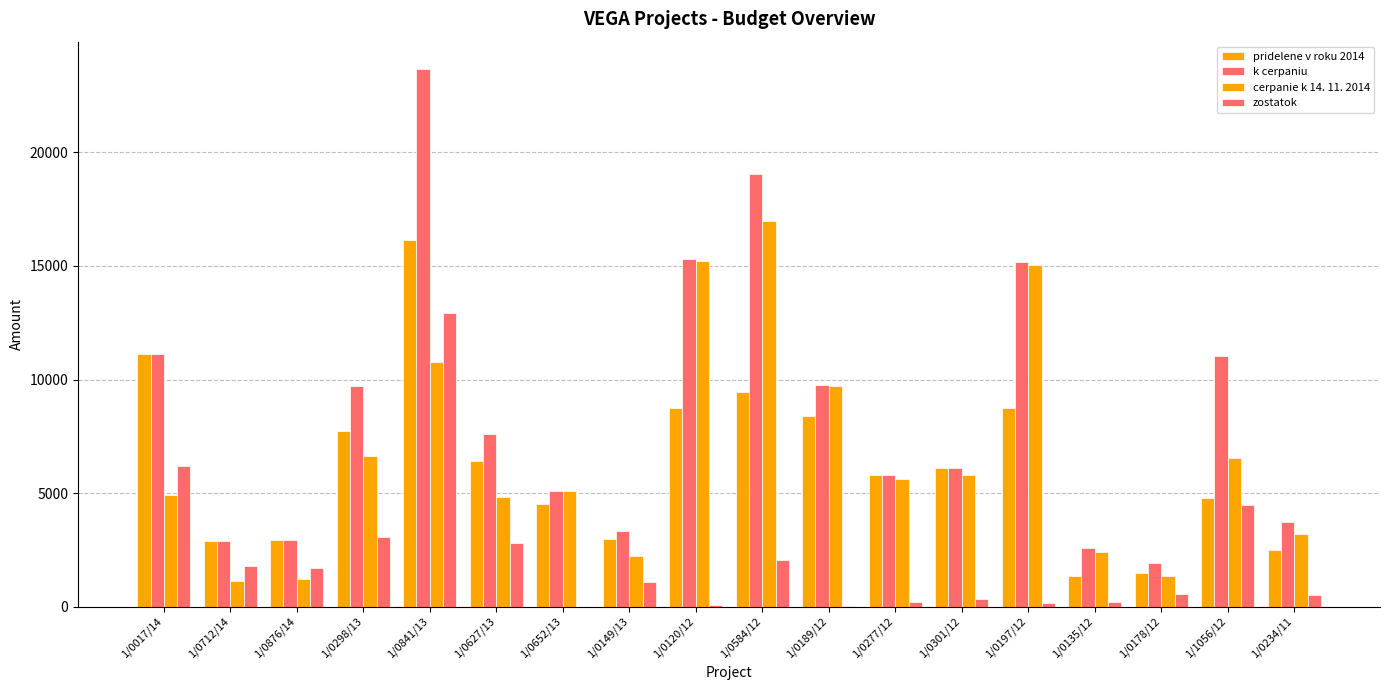

The value of pridelene v roku 2014 at 1/0876/14 is 4642.4. True or false?

False